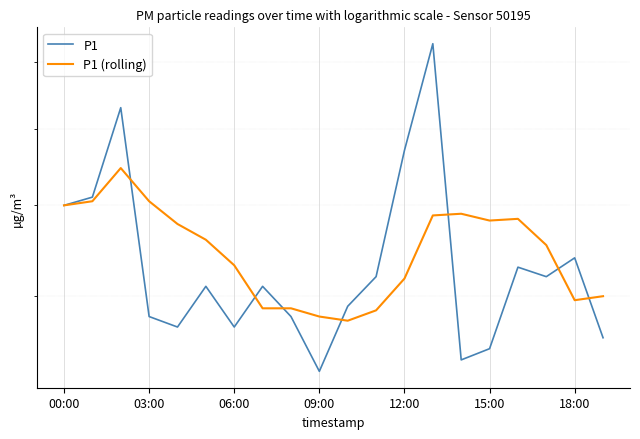

What is the label of the 6th point from the right?

14